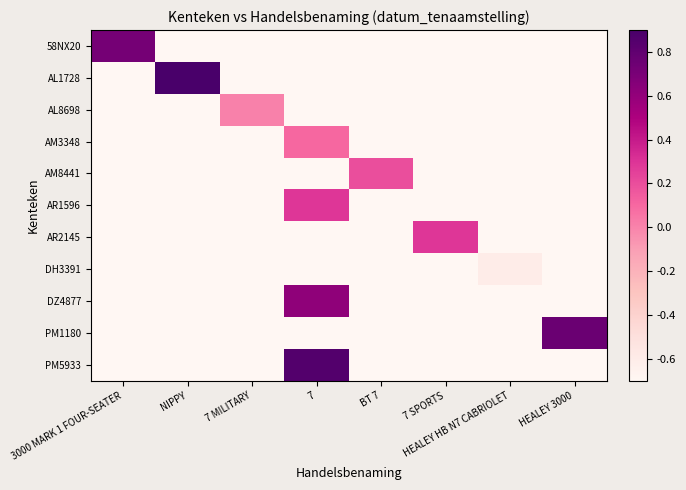

Rank the series by their maximum value, from lowest to highest.

DH3391, AL8698, AM3348, AM8441, AR1596, AR2145, DZ4877, 58NX20, PM1180, PM5933, AL1728